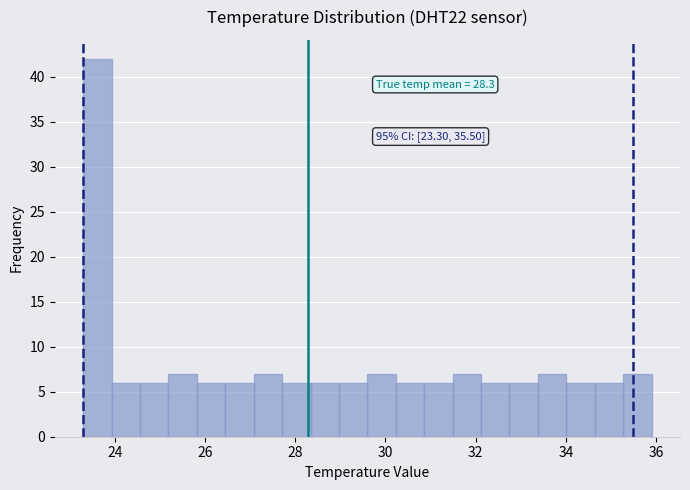

Read against the x-axis, roughly where is the centre of the tallest bar?

23.6